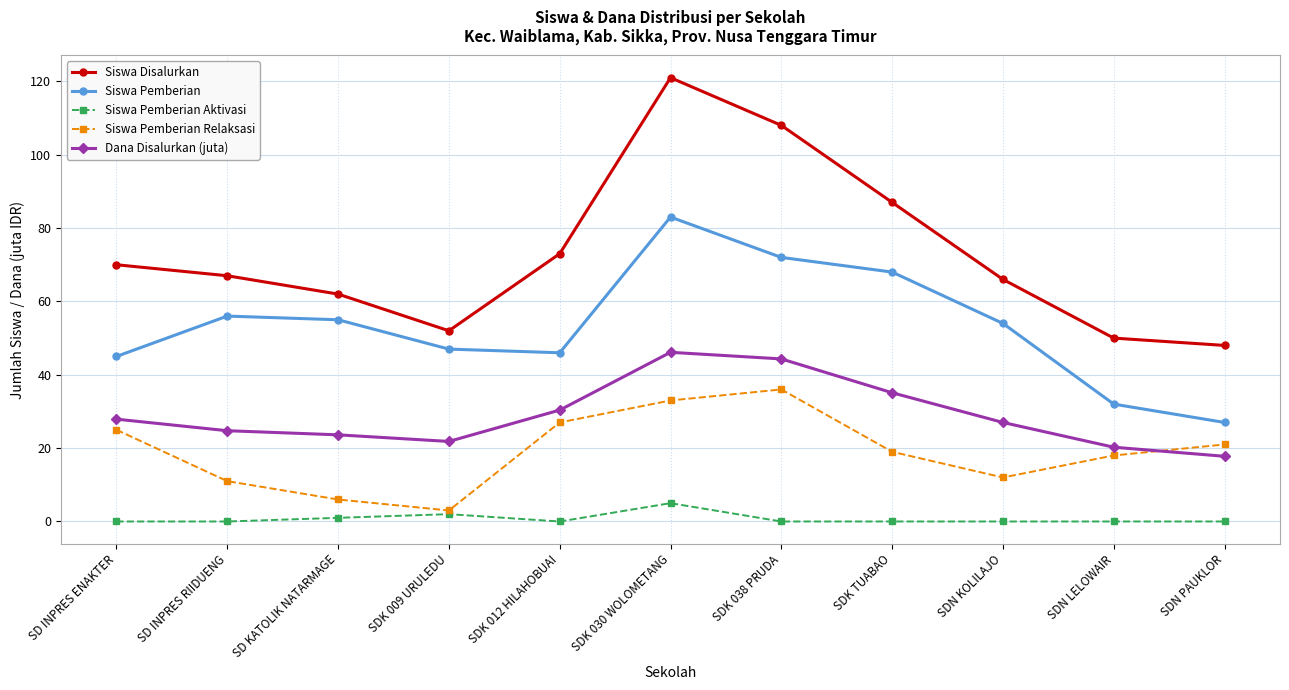

What is the highest value of the Siswa Pemberian Aktivasi series?

5.0